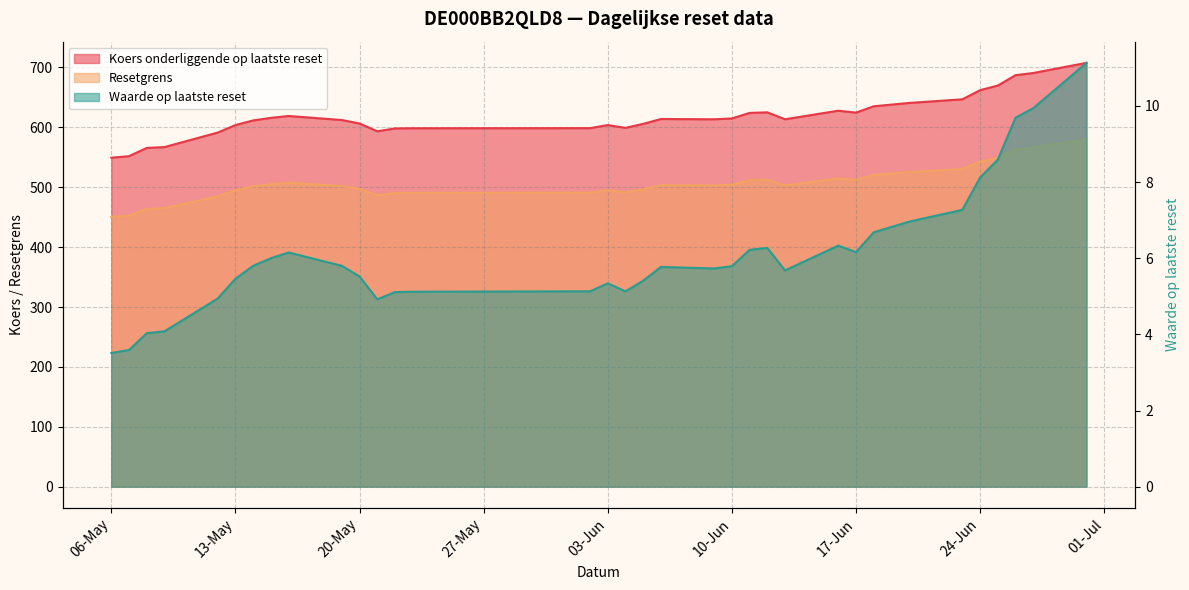

What is the label of the 32nd point from the left?

2025-06-26